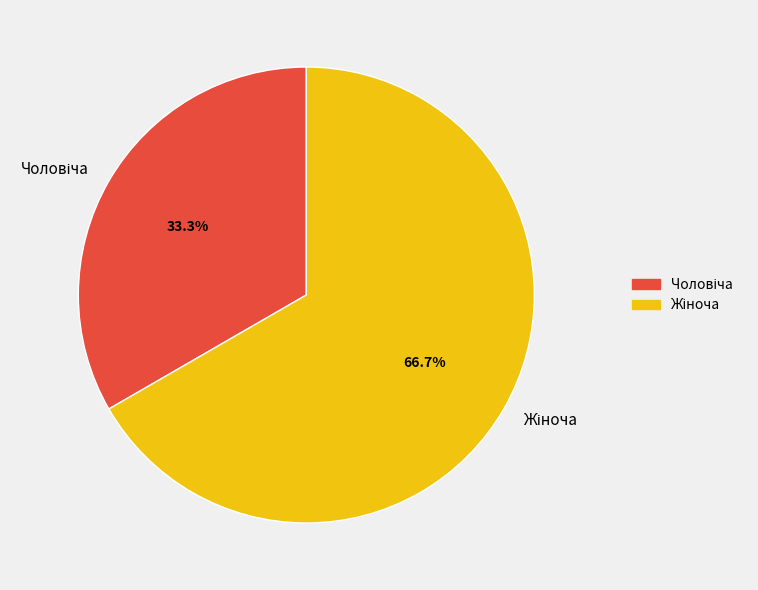

Does any single category account for the majority?

Yes